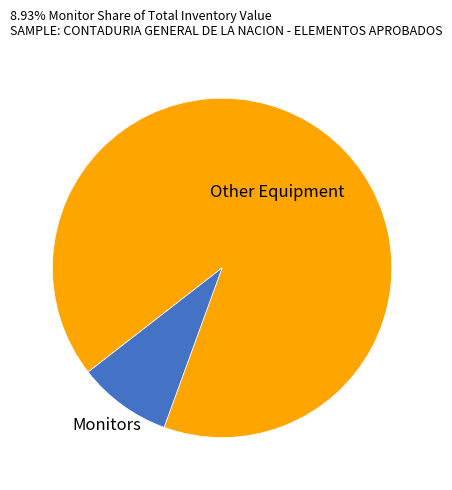

Is there any slice that represents more than half of the pie?

Yes